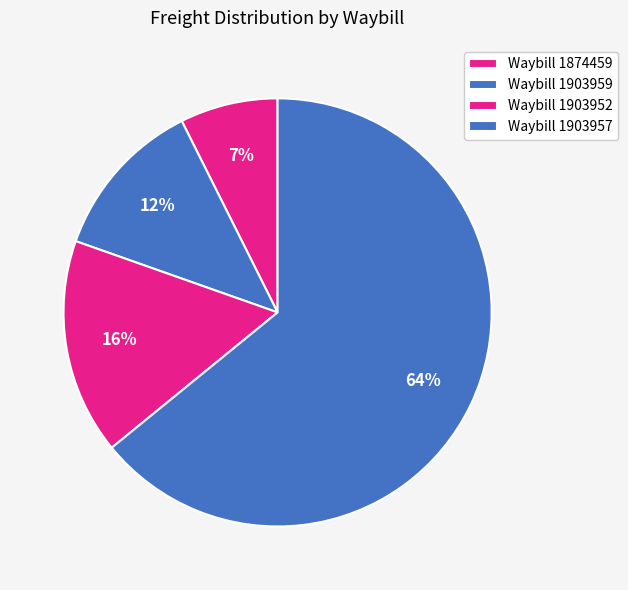

Combined, what portion of the pie is Waybill 1903959 and Waybill 1903952?

28.5%